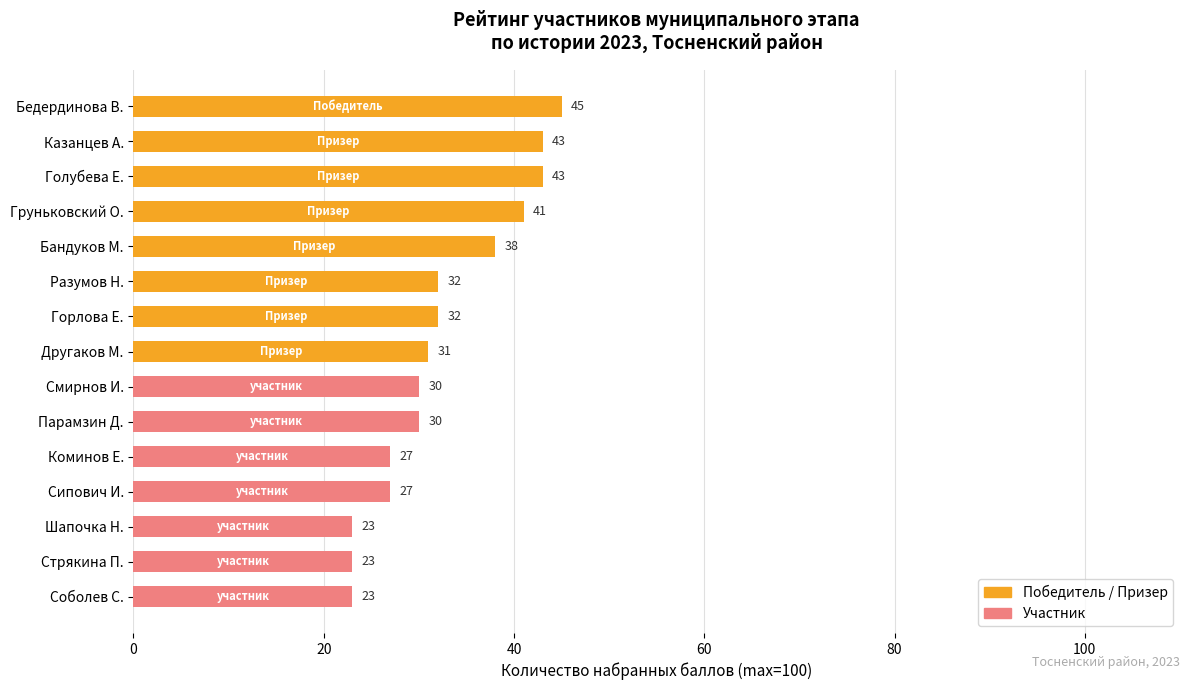

How many data points in Победитель/Призер are above 31?

7